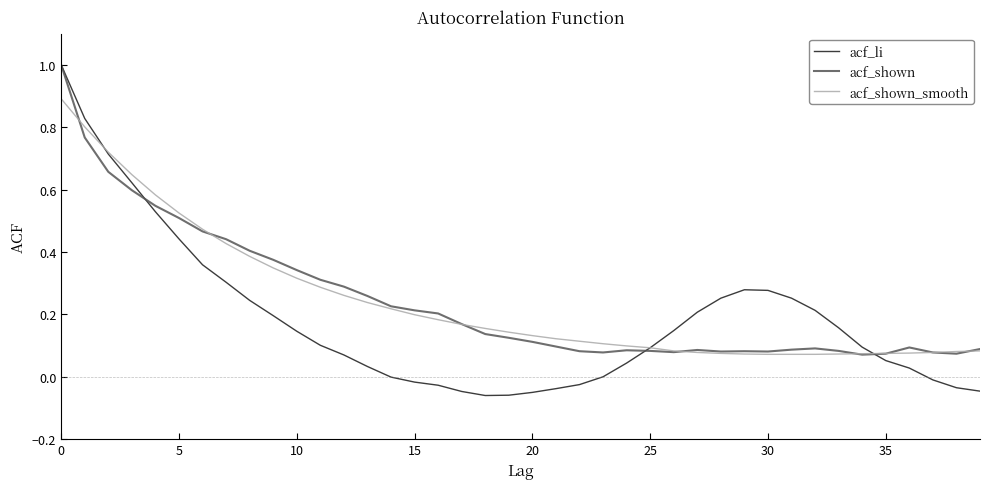

What is the maximum value shown in the chart?

1.0